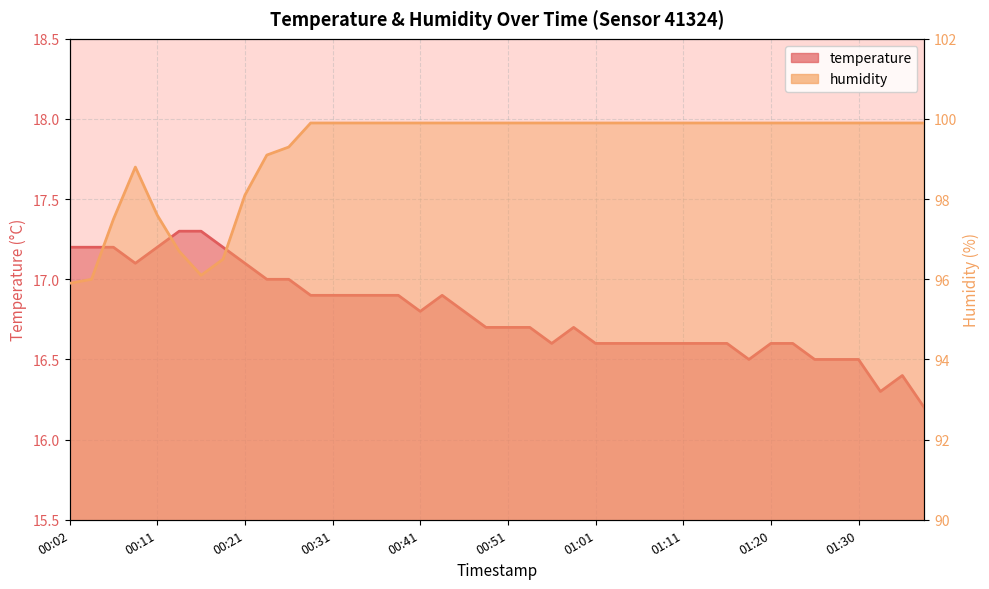

Which series changed the most between 00:43 and 01:15?

temperature